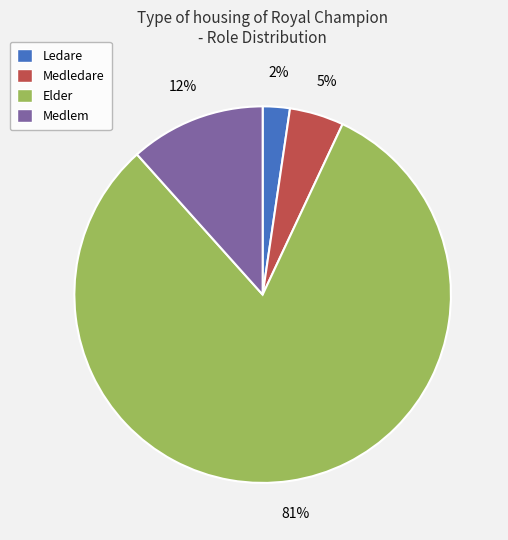

True or false: Medlem accounts for 2% of the total.

False